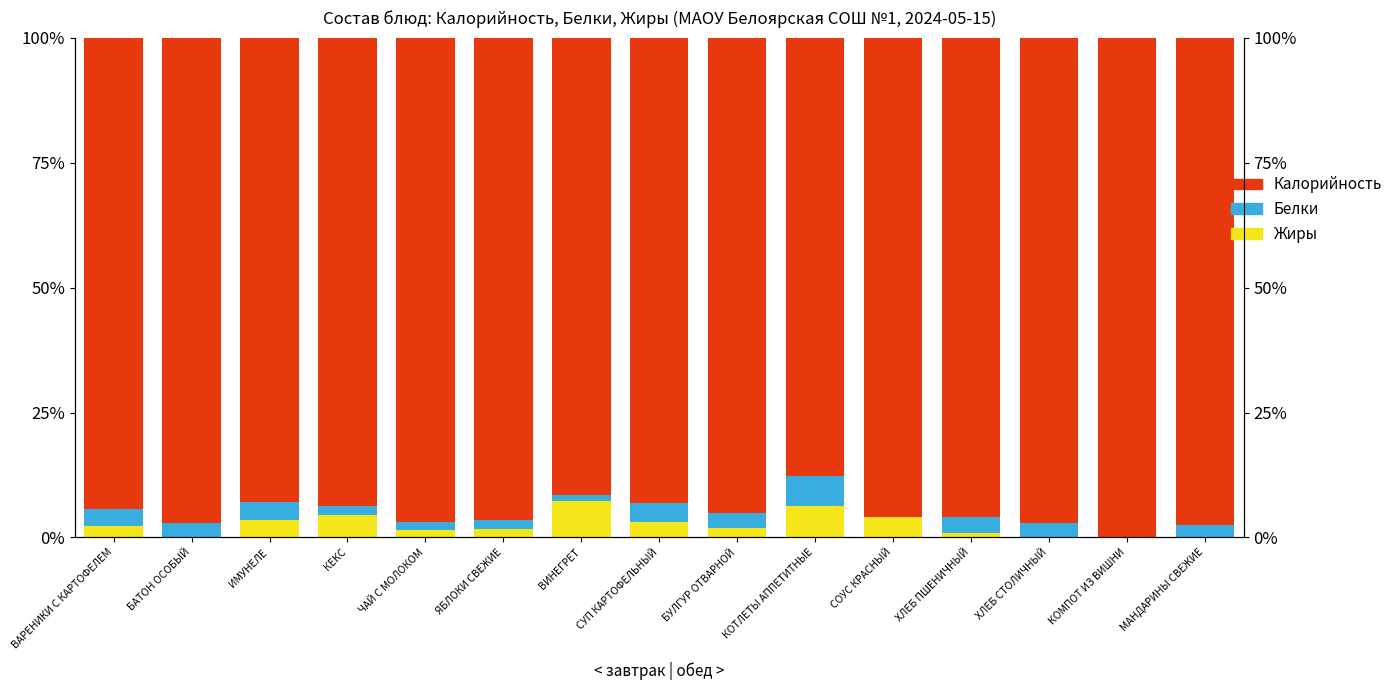

Rank the series at КЕКС from lowest to highest value.

Белки, Жиры, Калорийность